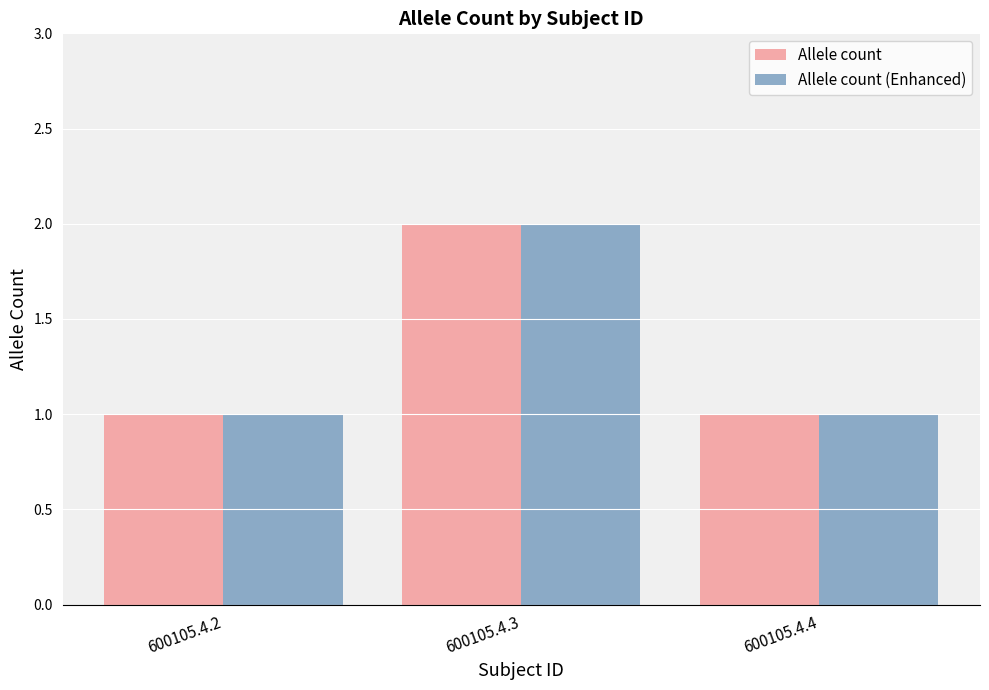

At which category is the sum across all series the highest?

600105.4.3